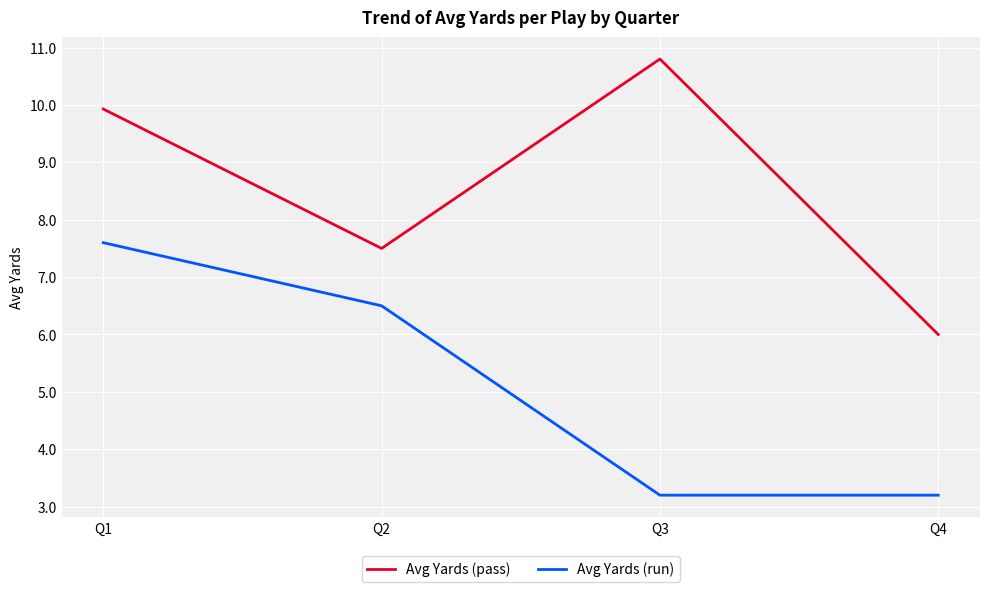

At which label does Avg Yards (run) first exceed 6?

Q1